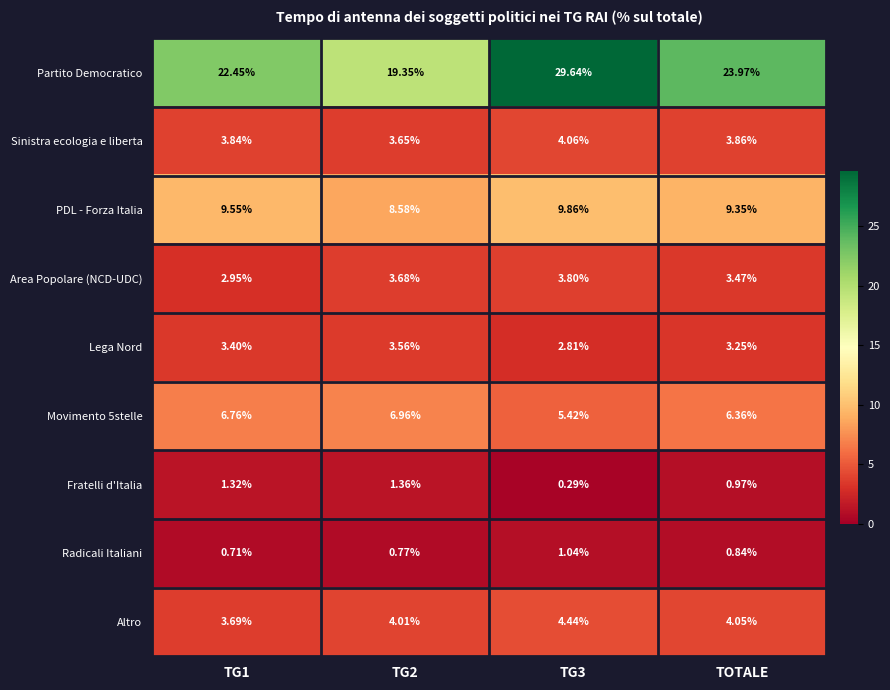

Which category has the lowest value across all series?

TG3